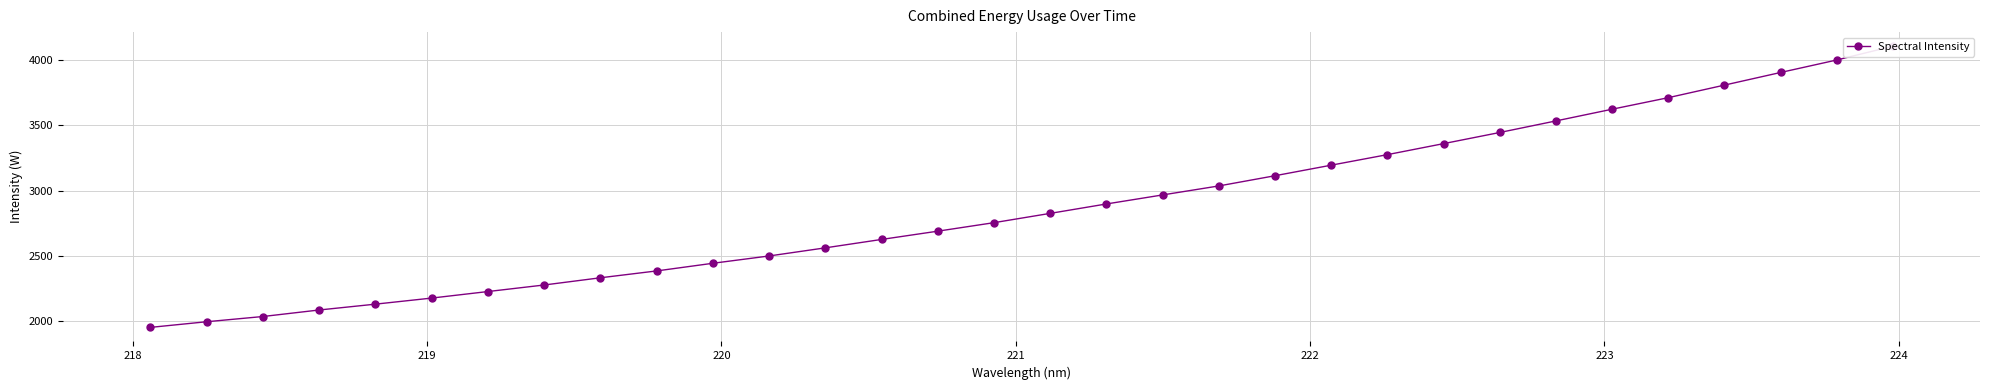

How many data points does each series have?

32